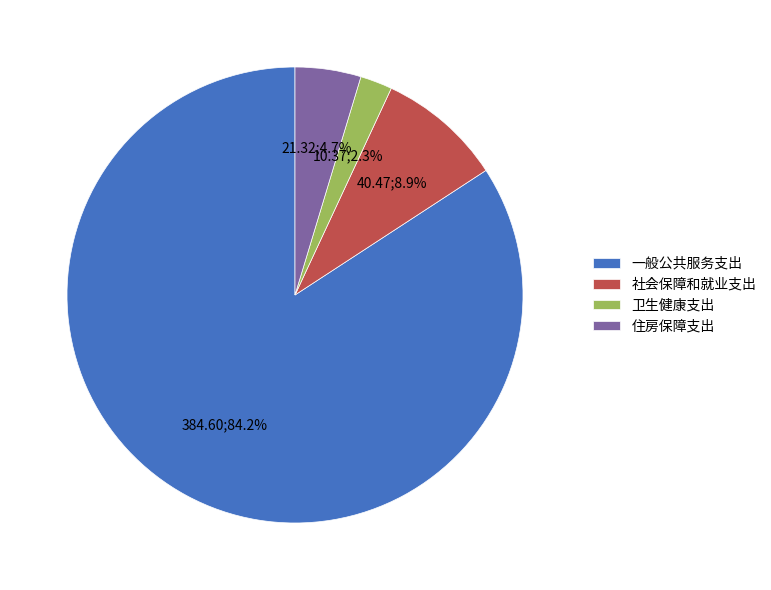

Is the sum of 卫生健康支出 and 社会保障和就业支出 greater than half?

No